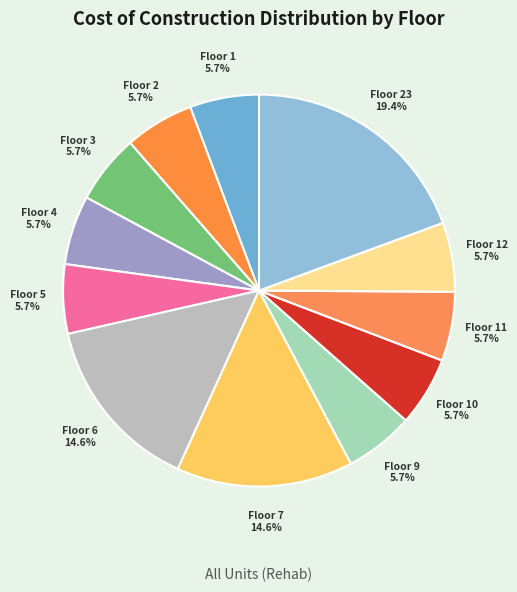

Combined, what portion of the pie is Floor 9 and Floor 1?

11.4%